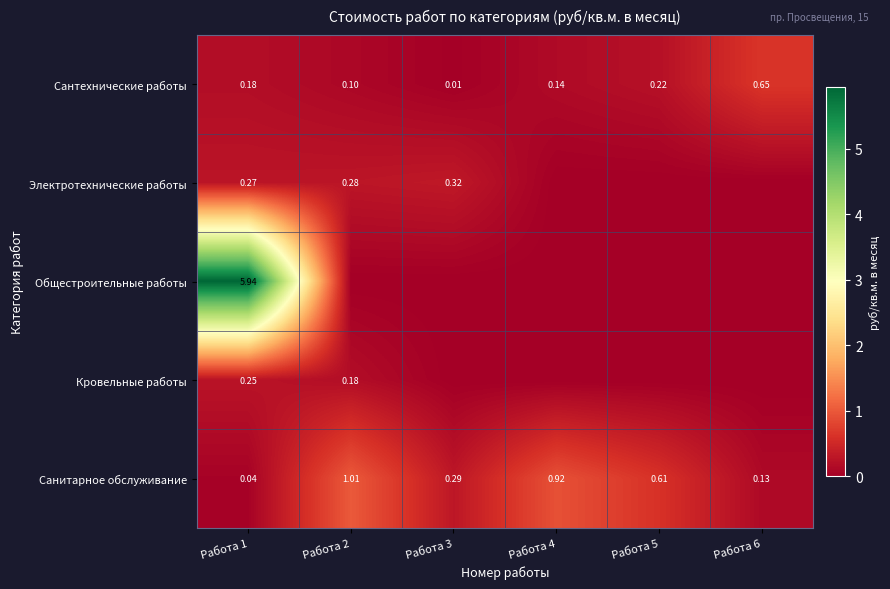

At which label does Общестроительные работы reach its peak?

Работа 1